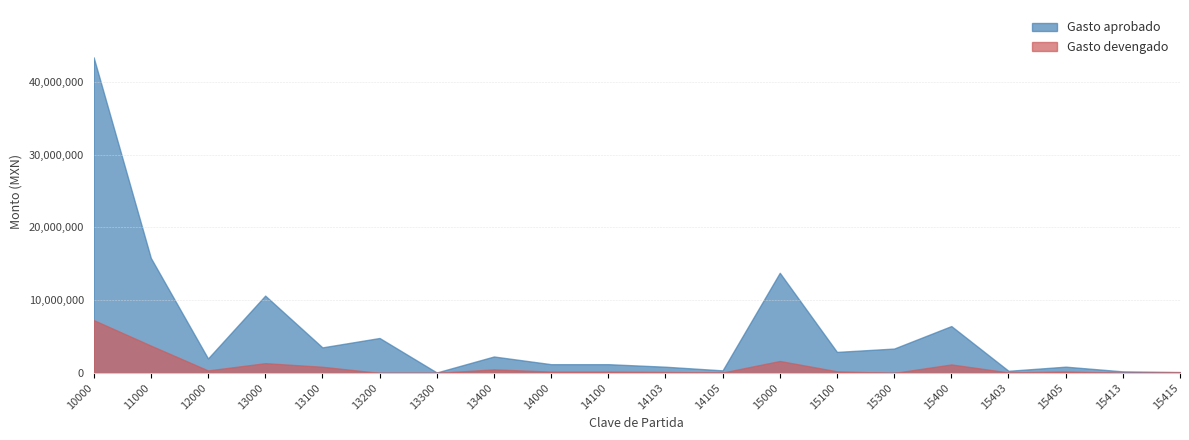

What is the value of the Gasto aprobado point at the 20th from the left?

121000.0